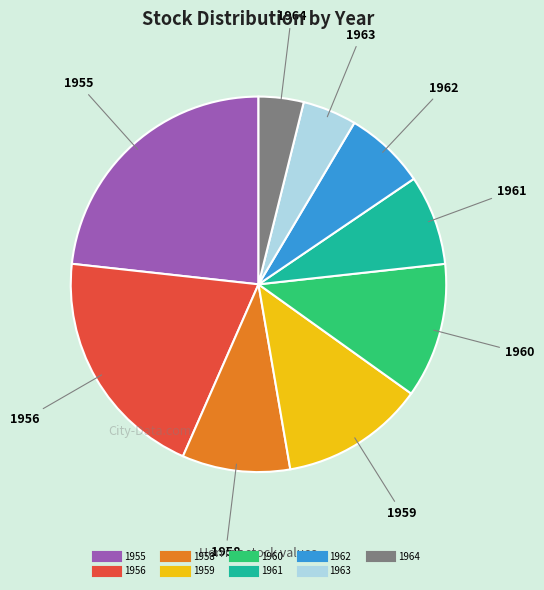

How many slices are in this pie chart?

9